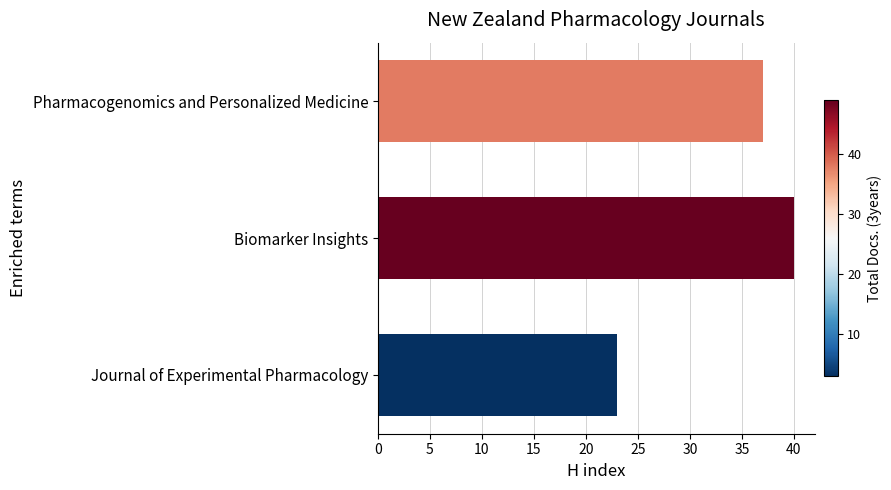

What is the change in value from Biomarker Insights to Journal of Experimental Pharmacology?

-17